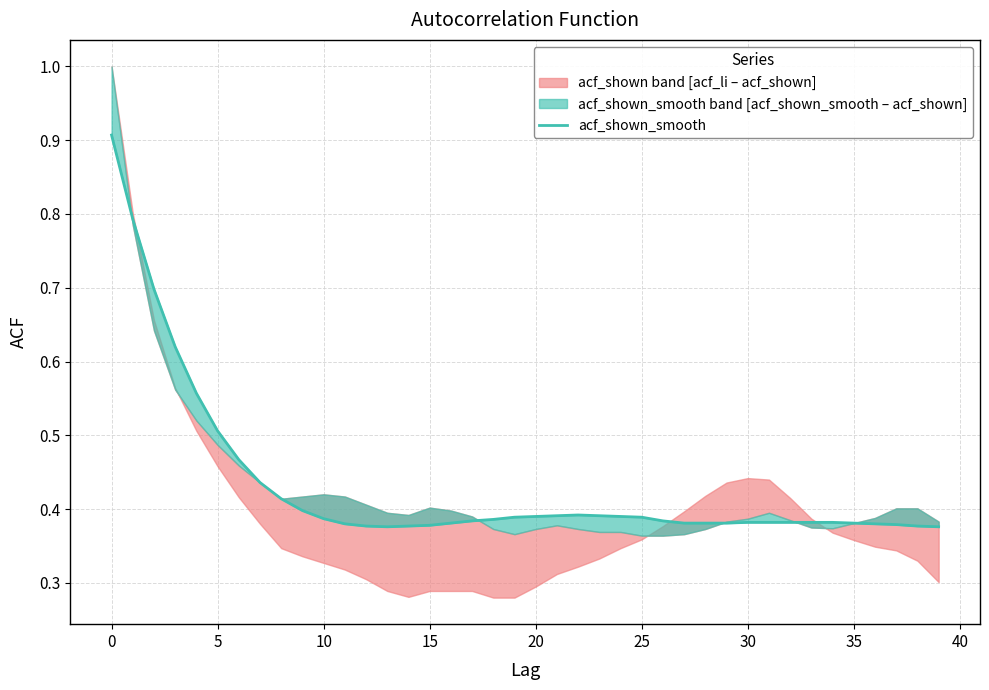

Read the value at 29.

0.4